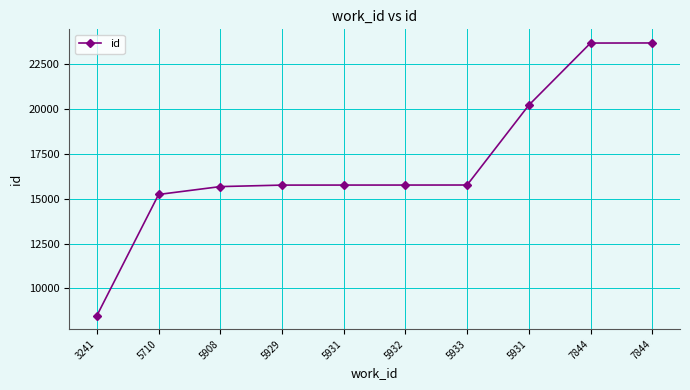

How many data points are less than 15762?

5